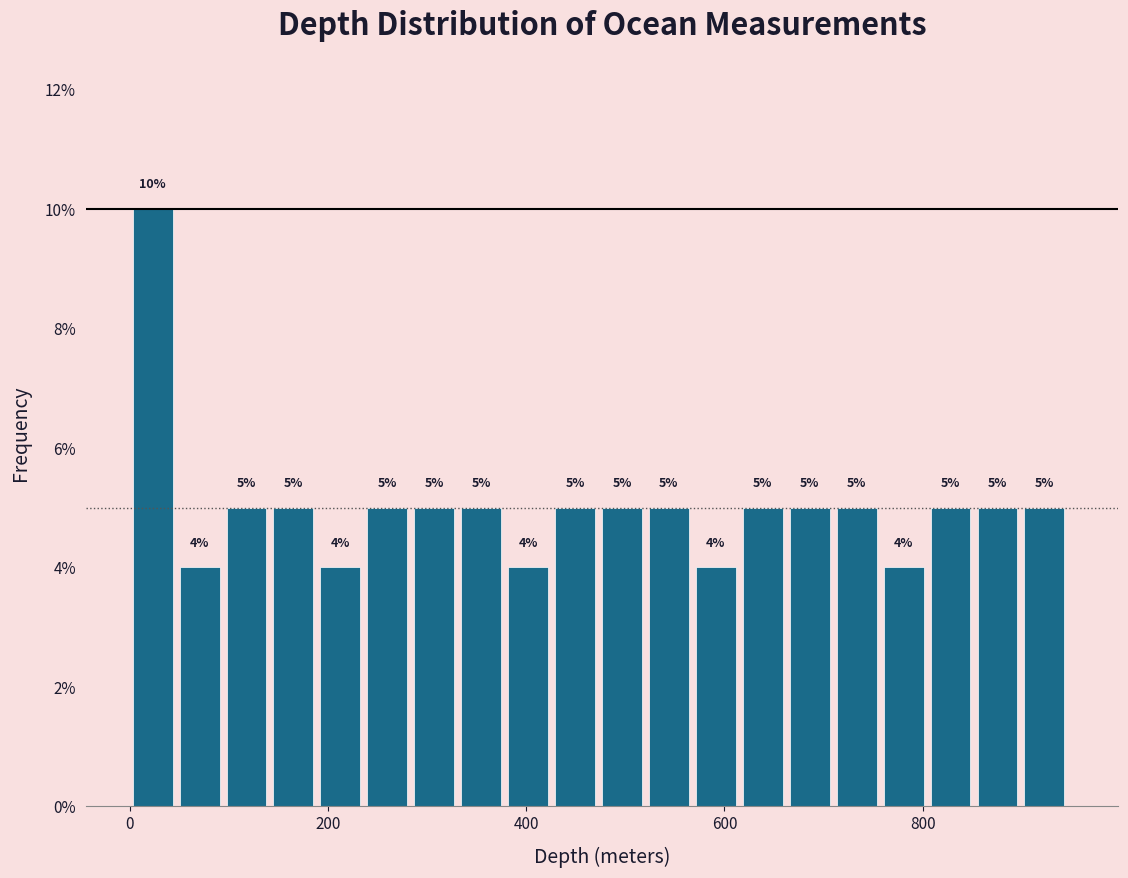

Read against the x-axis, roughly where is the centre of the tallest bar?

20